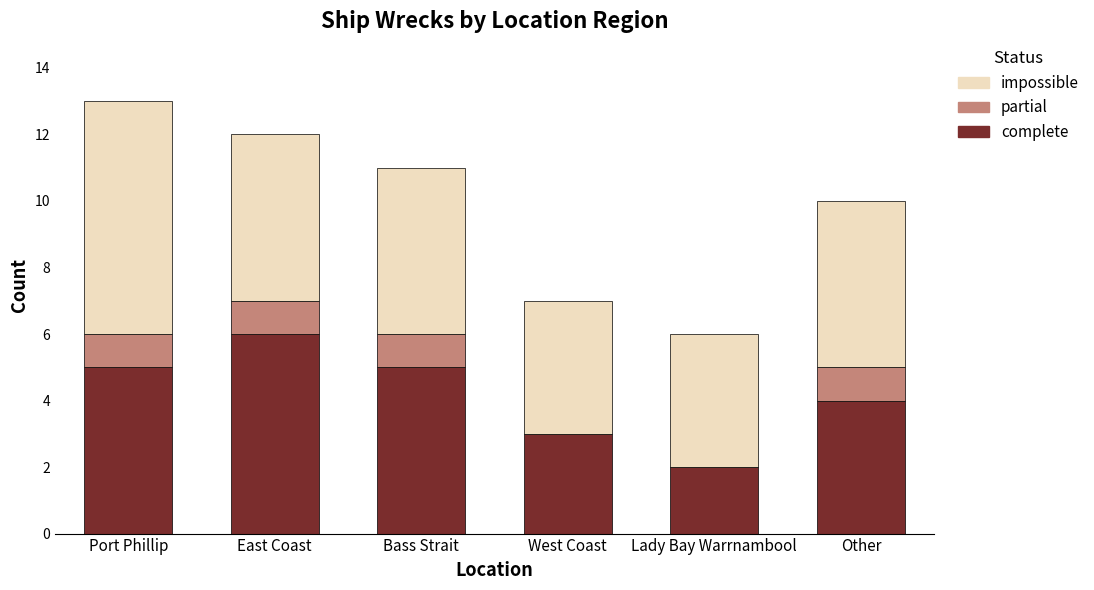

True or false: complete has a value of 1 at Port Phillip.

False